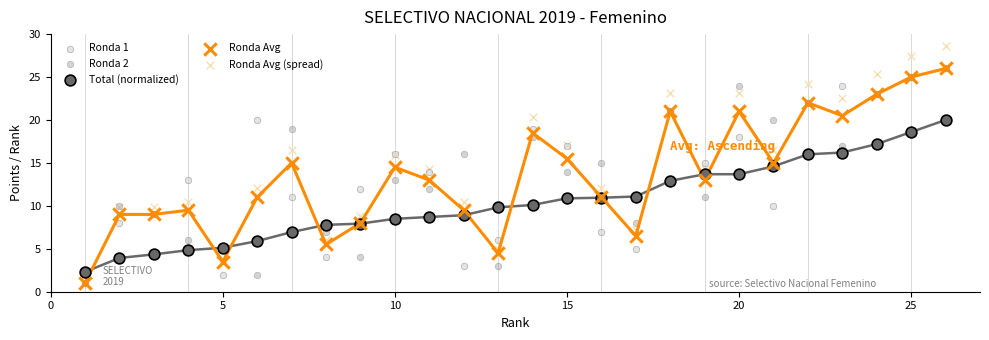

What are all the series names shown in the legend?

Ronda 1, Ronda 2, Total (normalized), Ronda Avg, Ronda Avg (spread)